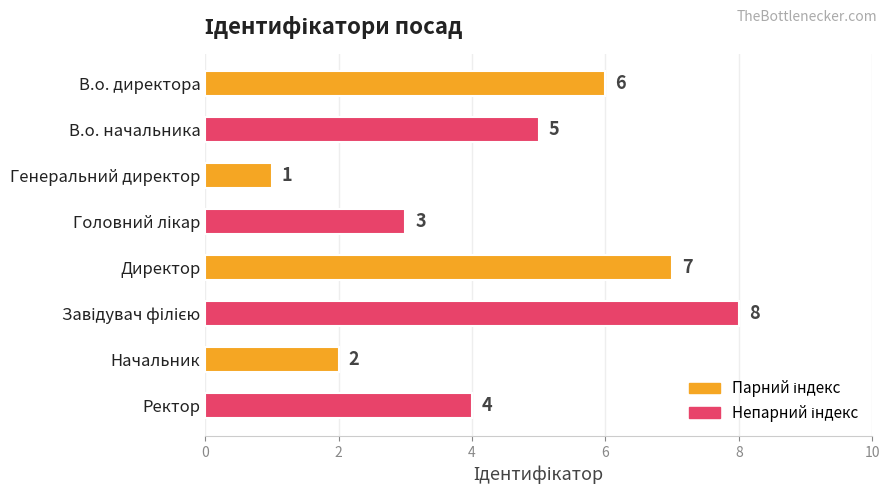

What is the sum of all values?

36